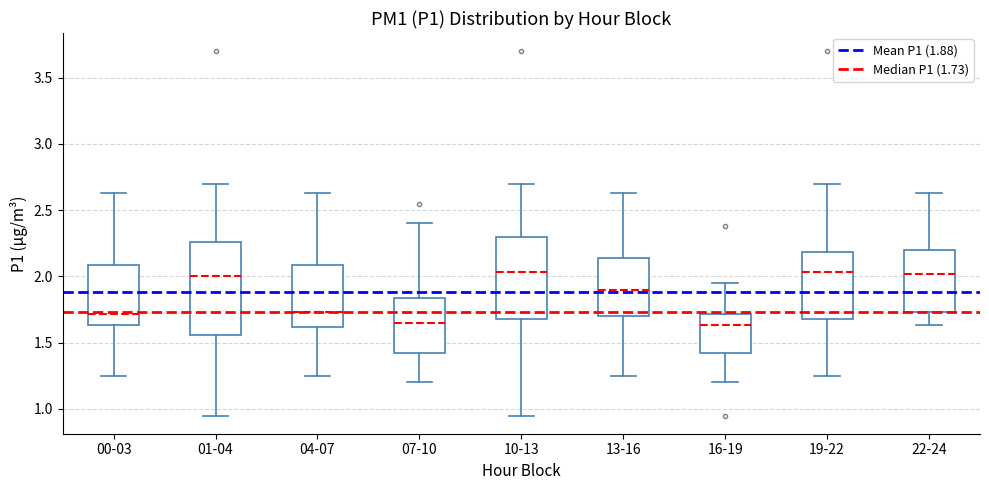

Where does the median line of the box for 13-16 sit on the y-axis? The values are not printed on the chart, so give them approximately, as read against the axis.

1.90